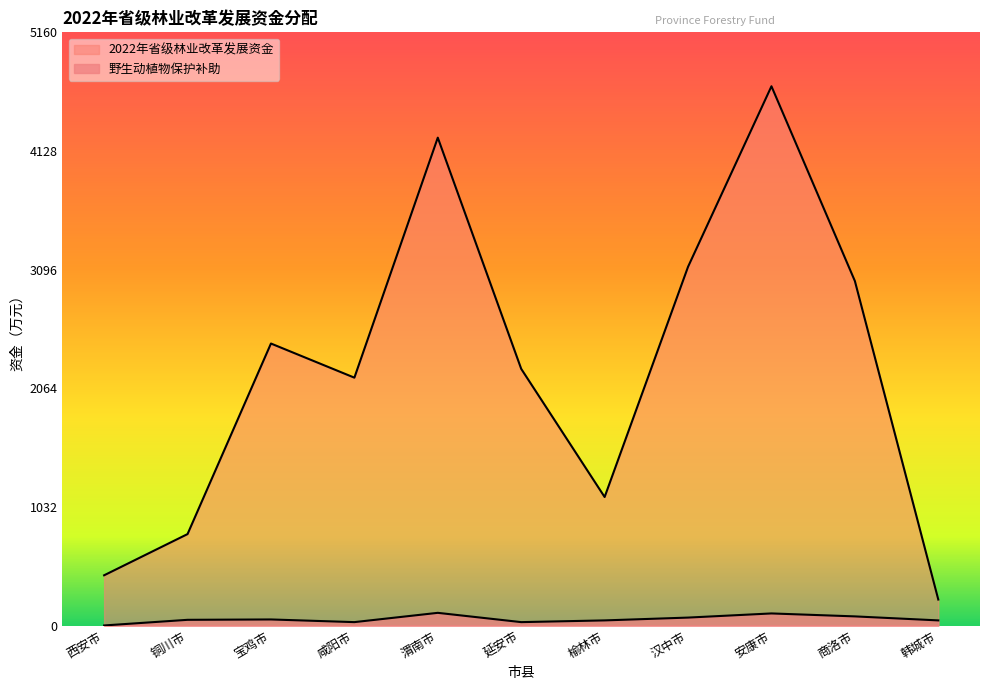

What is the lowest value of the 2022年省级林业改革发展资金 series?

226.5